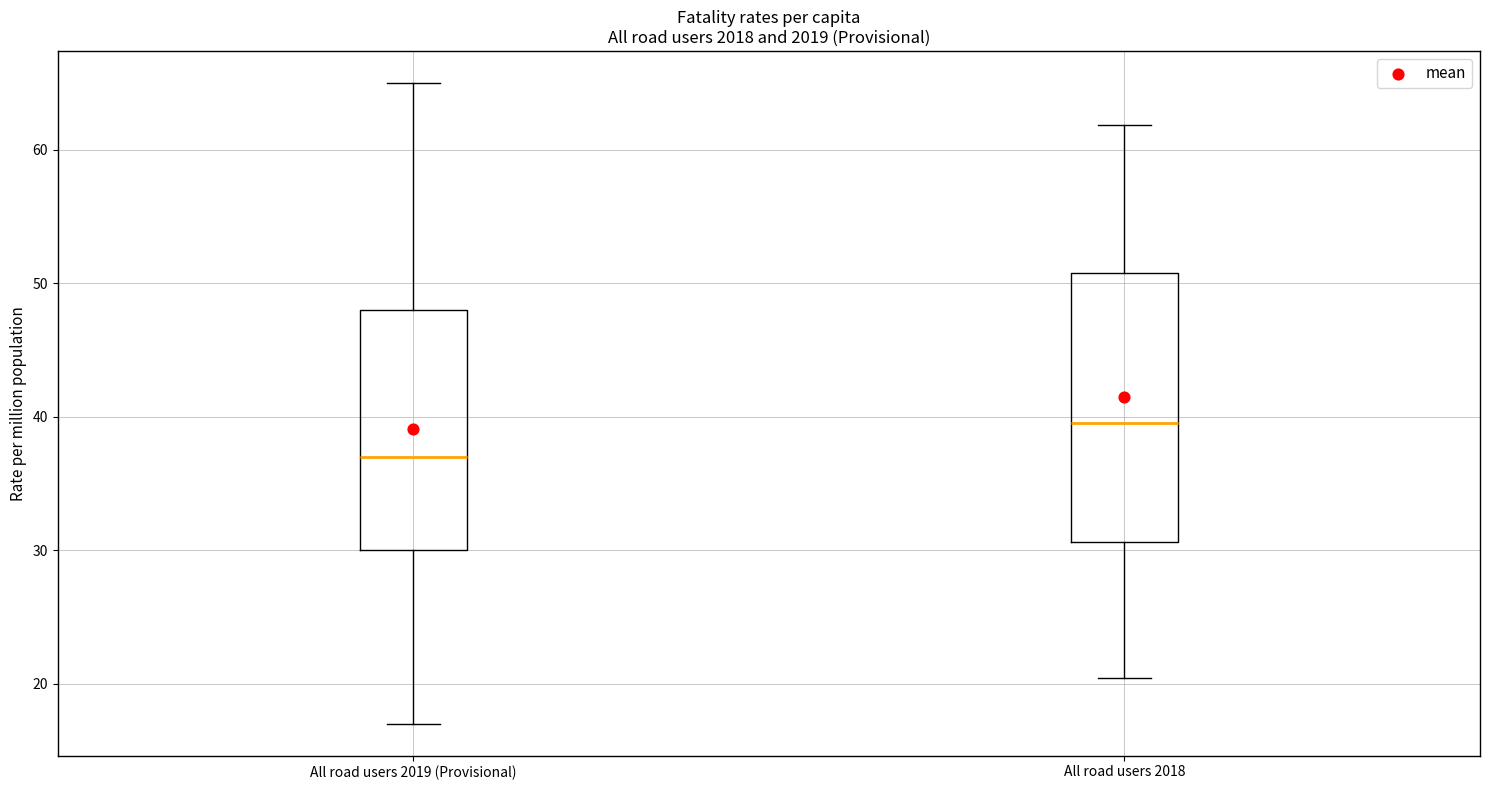

Where does the upper whisker of the box for All road users 2019 (Provisional) end on the y-axis? The values are not printed on the chart, so give them approximately, as read against the axis.

65